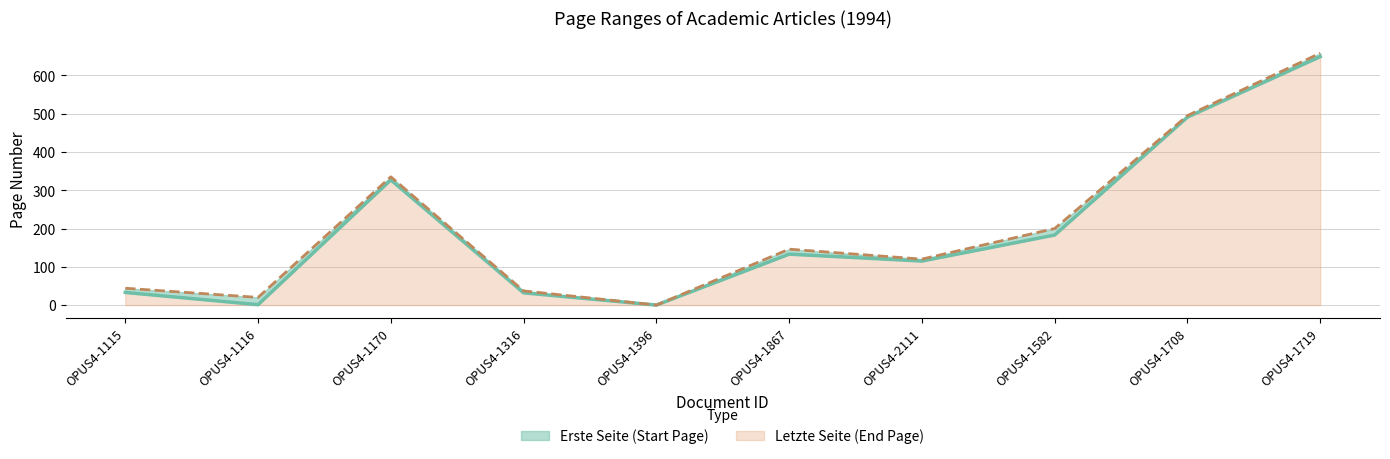

Is the value of Erste Seite at OPUS4-1708 greater than the value of Letzte Seite at OPUS4-1867?

Yes